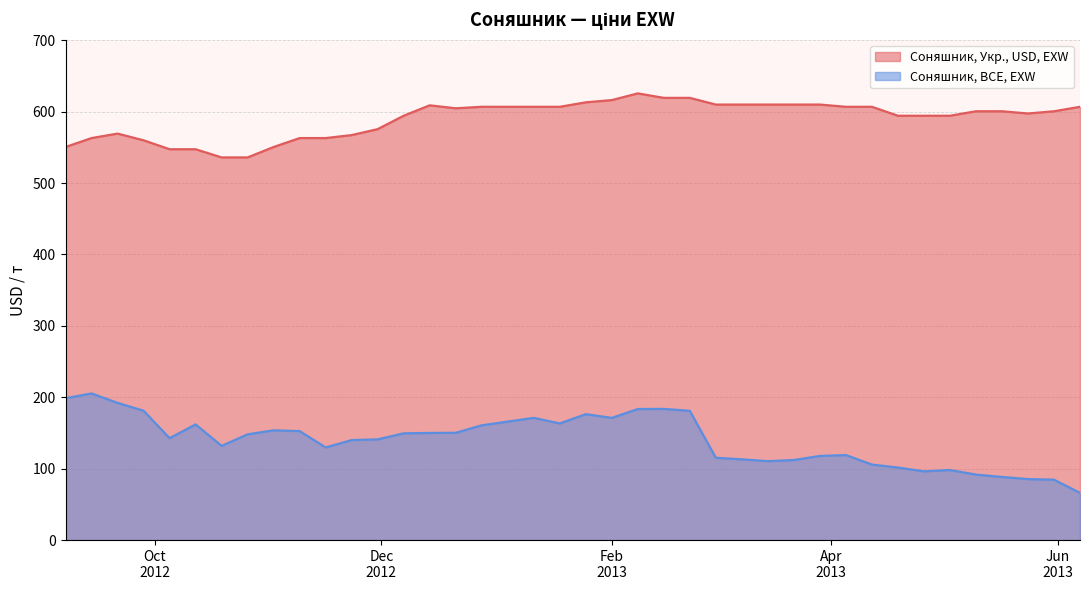

Read the Соняшник, Укр., USD, EXW value at 2013-03-01.

609.9